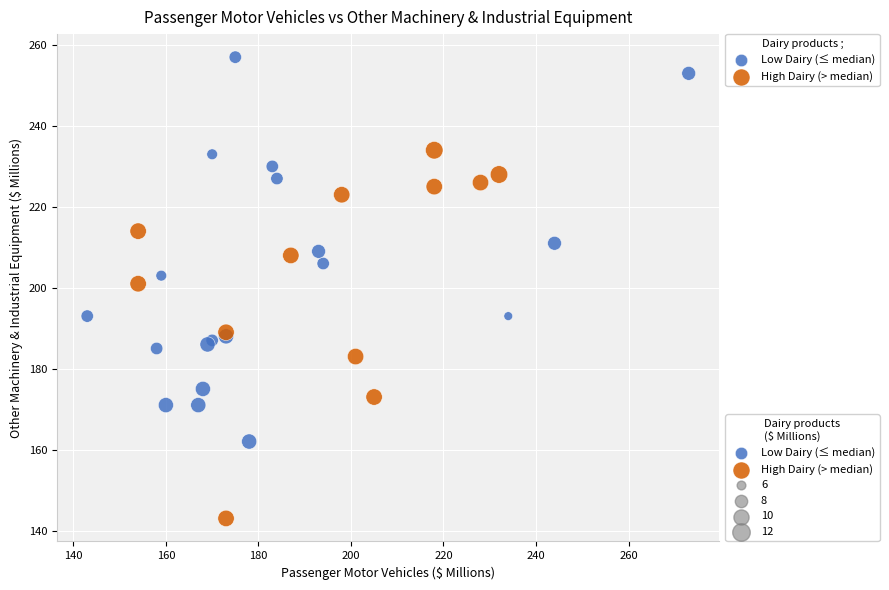

Which series reaches the minimum Y coordinate?

High Dairy (> median)